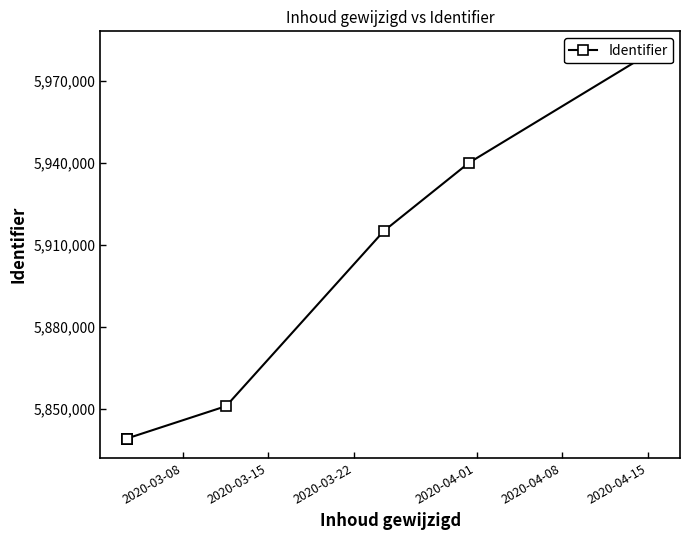

What is the minimum value shown in the chart?

5839049